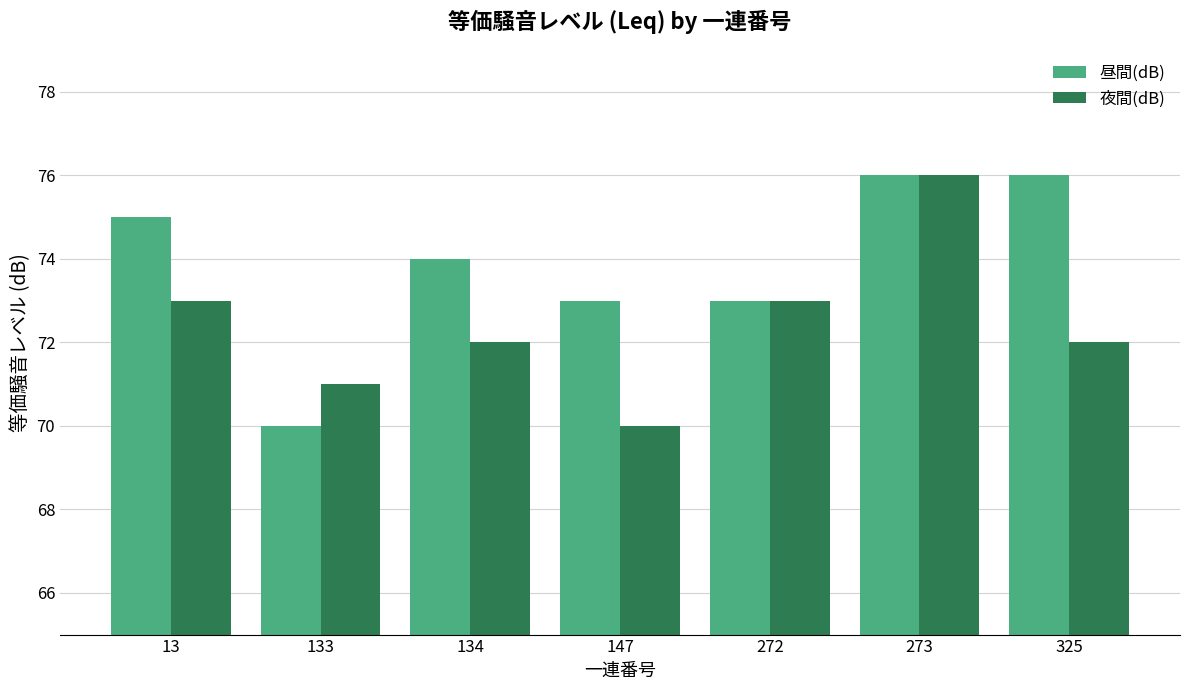

Reading right to left, what are all the values shown in this chart?

昼間(dB): 325=76	273=76	272=73	147=73	134=74	133=70	13=75
夜間(dB): 325=72	273=76	272=73	147=70	134=72	133=71	13=73